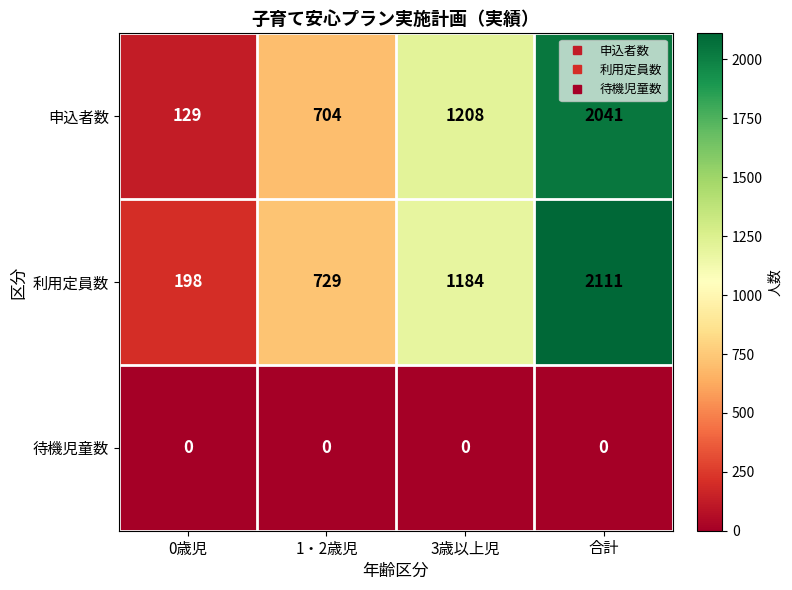

Reading left to right, list all the values displayed in this chart.

申込者数: 129	704	1208	2041
利用定員数: 198	729	1184	2111
待機児童数: 0	0	0	0